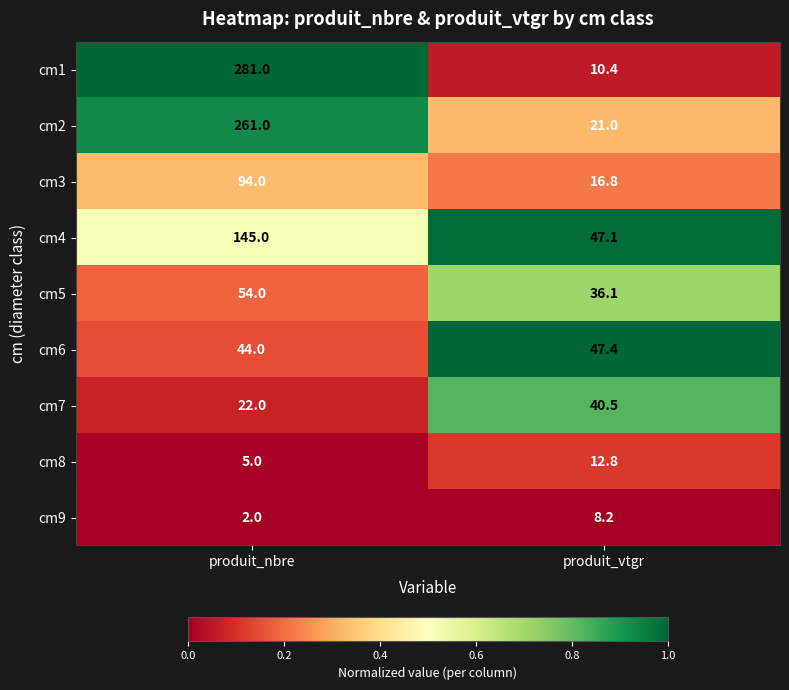

Is it true that cm2 equals 261.0 at produit_nbre?

True